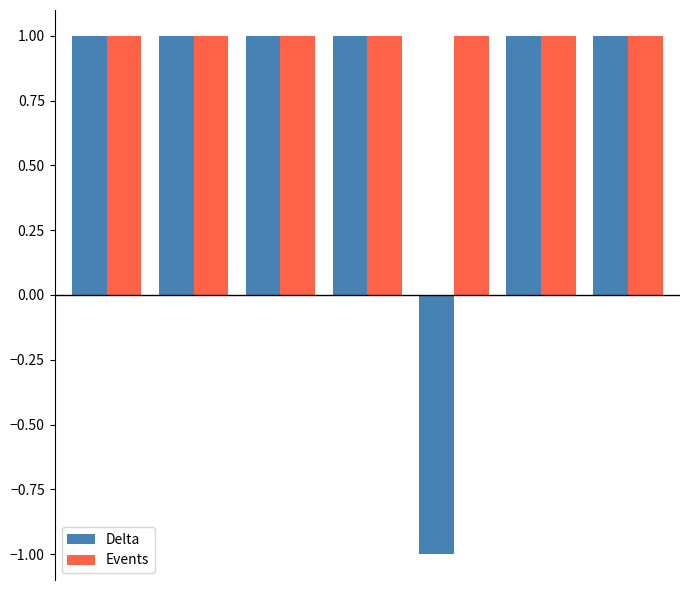

How many bars are there in total?

14